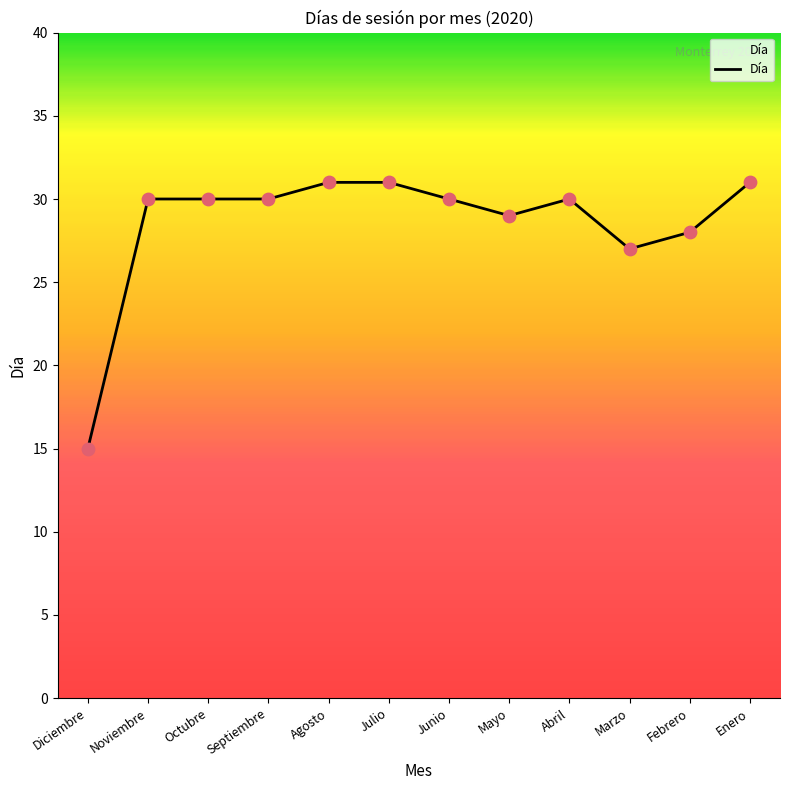

What is the ratio of the value at Marzo to the value at Enero?

0.9